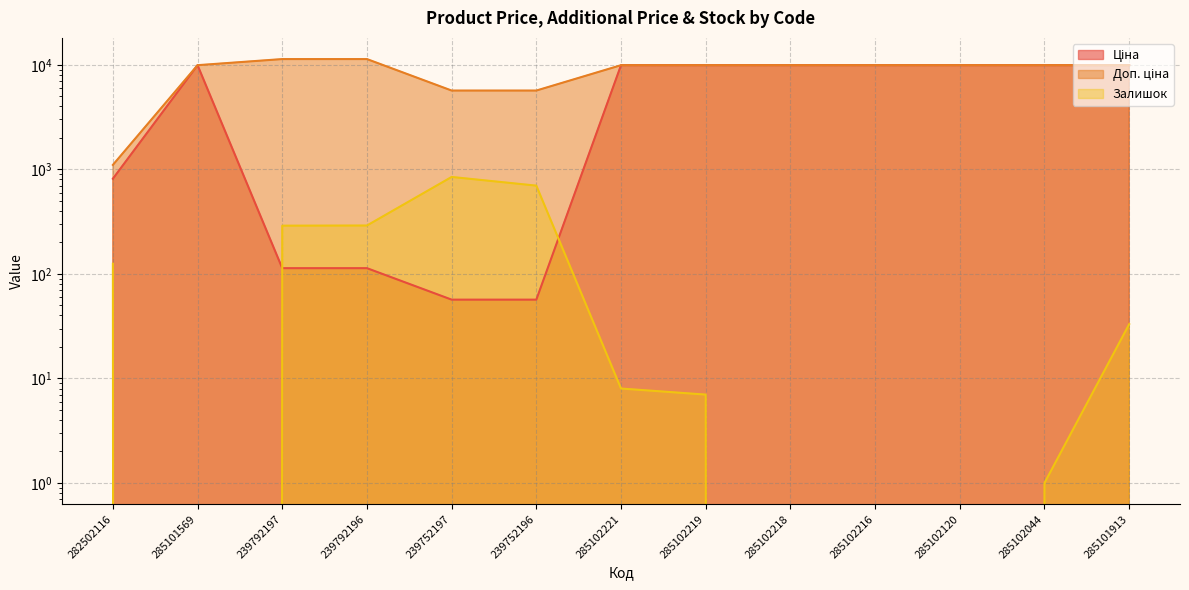

Does the chart display data point markers on the line(s)?

No